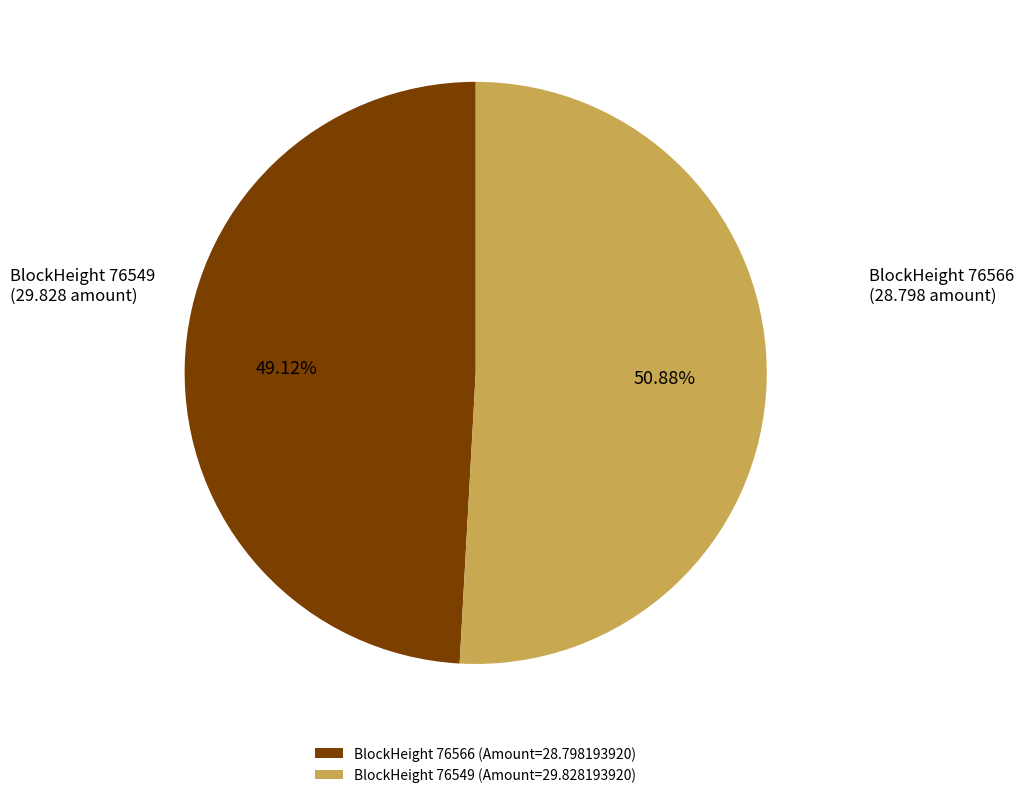

Between BlockHeight 76549 (Amount=29.828193920) and BlockHeight 76566 (Amount=28.798193920), which is larger?

BlockHeight 76549 (Amount=29.828193920)